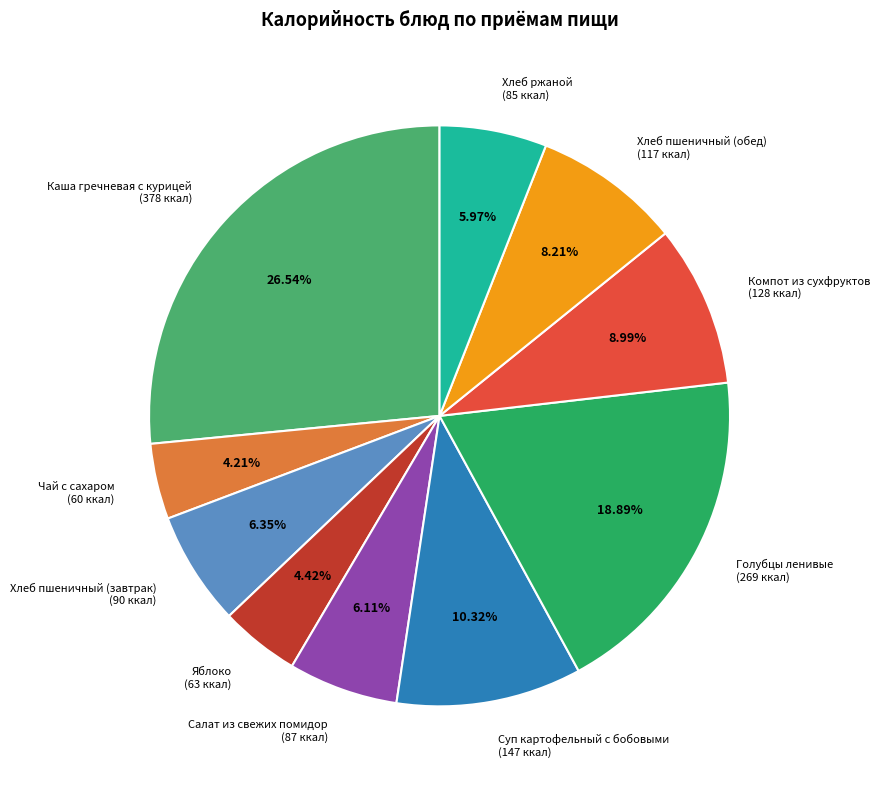

To the nearest percent, what percentage of the pie is Компот из сухфруктов?

9%